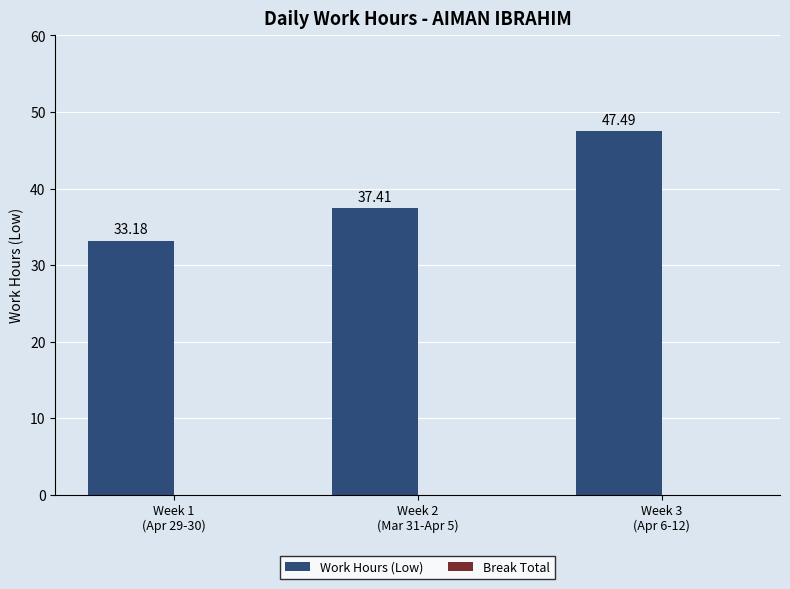

How many bars are there in total?

3